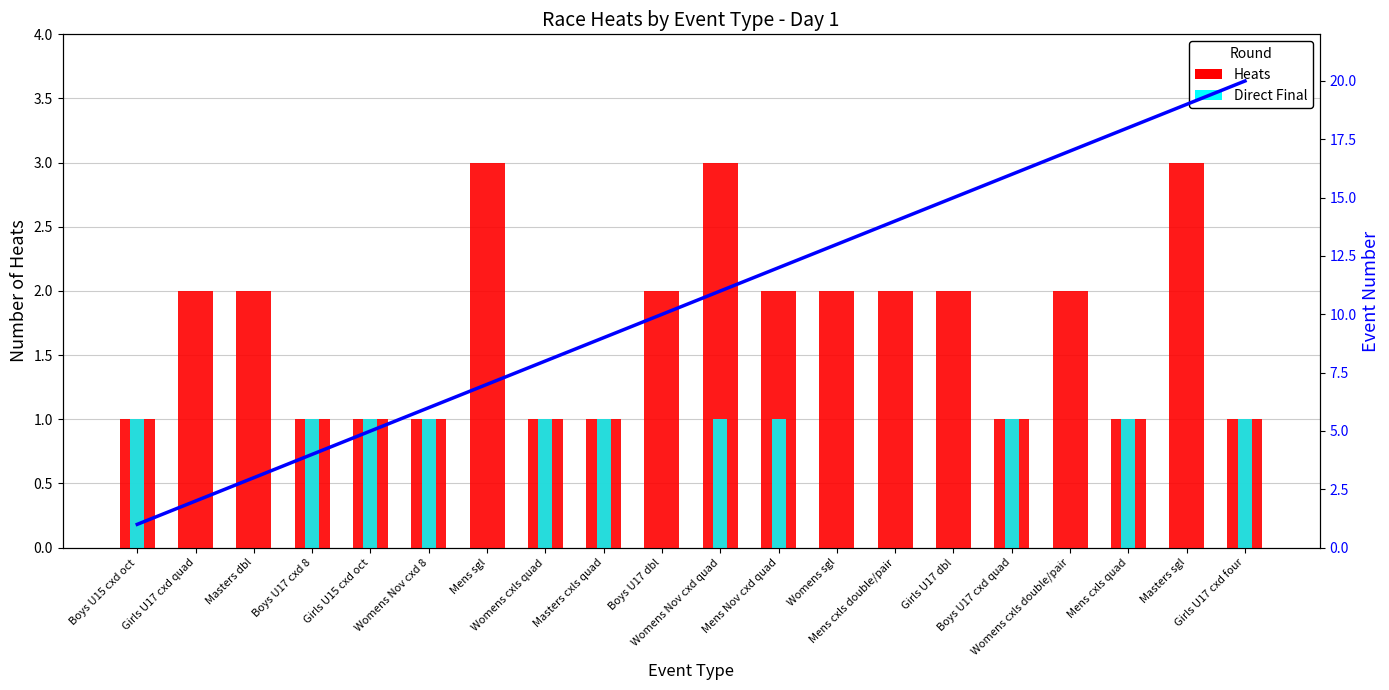

What position from the right is Girls U17 cxd four?

1